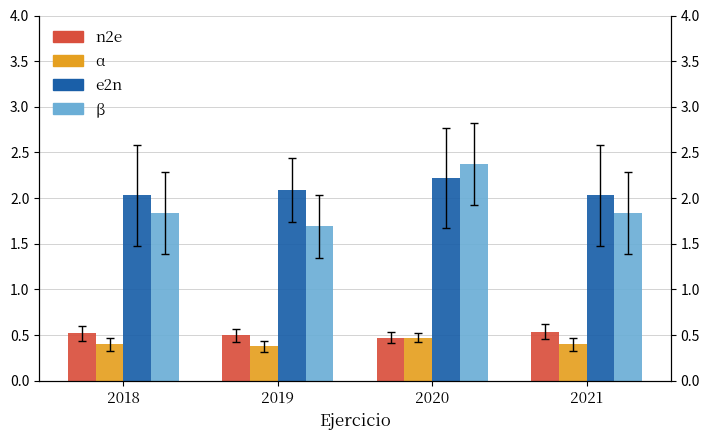

Is the value of e2n at 2020 greater than the value of beta at 2020?

No